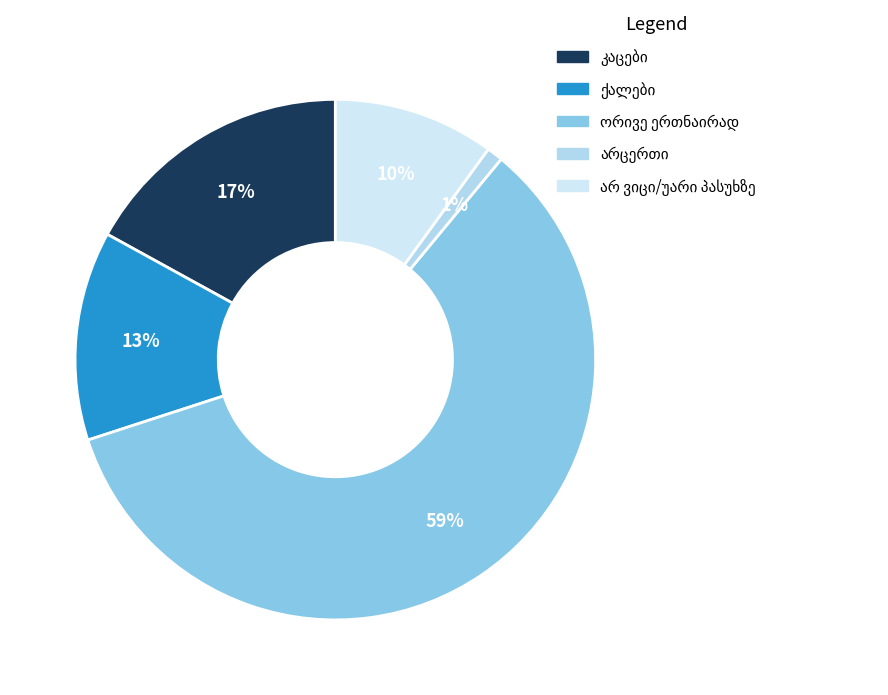

To the nearest percent, what is the average slice percentage?

20%